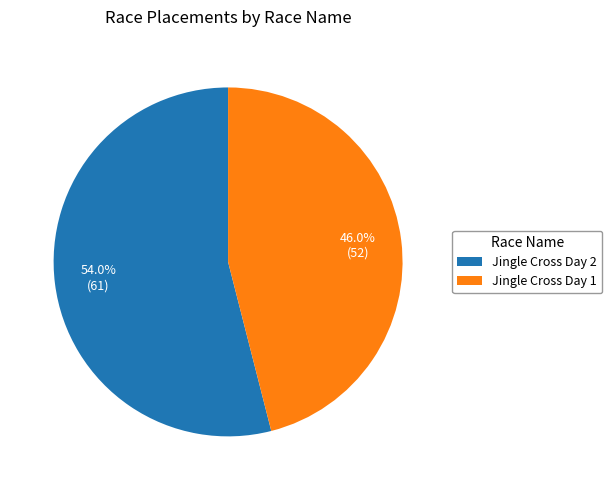

Is there any slice that represents more than half of the pie?

Yes